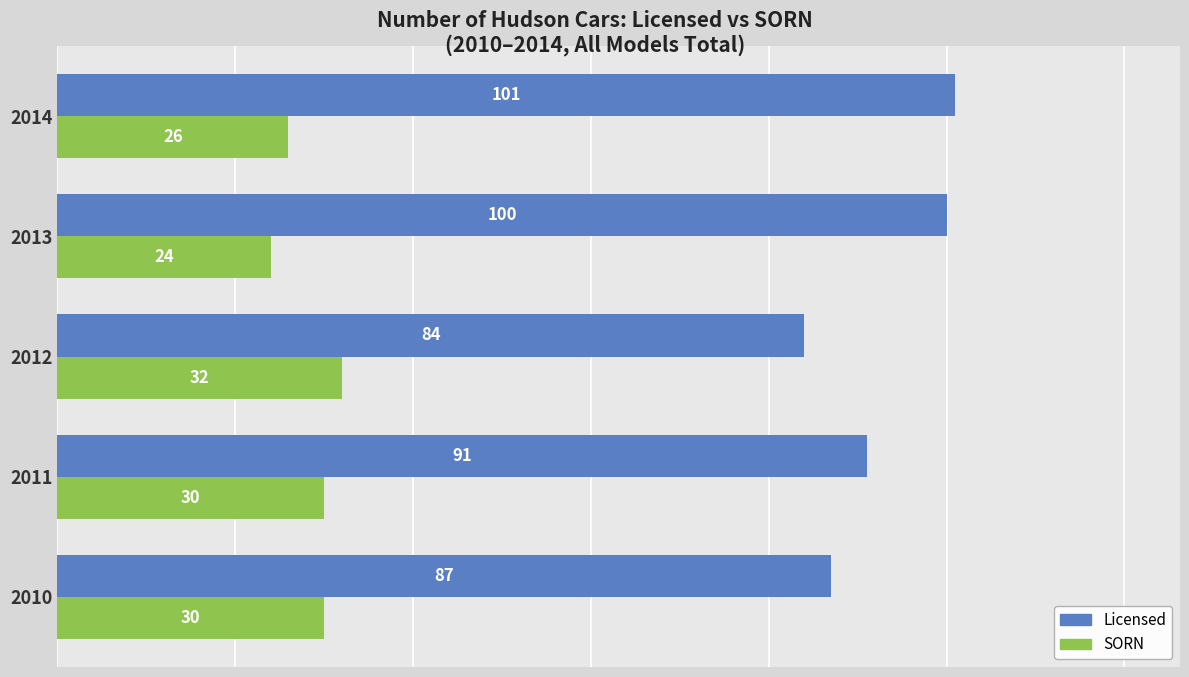

What is the difference between the maximum and minimum values in the SORN series?

8